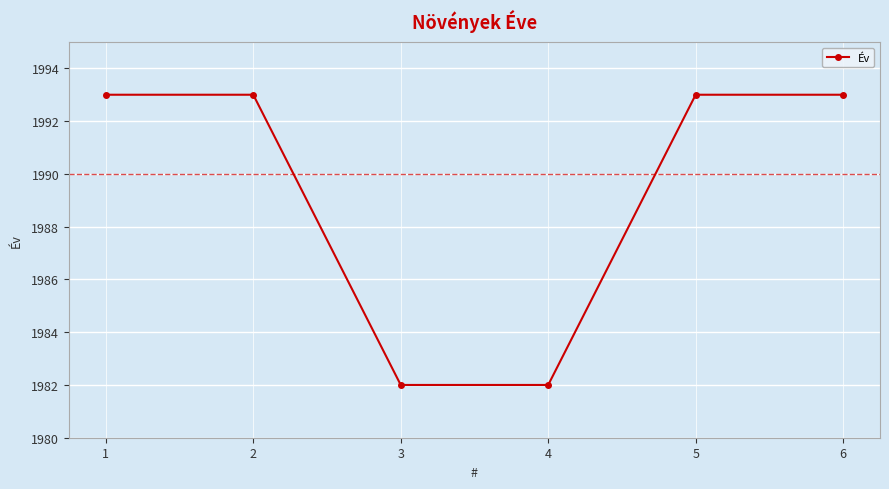

What is the difference between the second highest and minimum values?

11